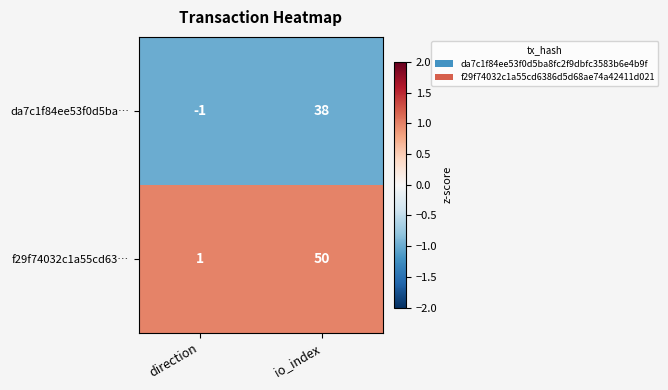

Which label corresponds to the largest value in the chart?

io_index